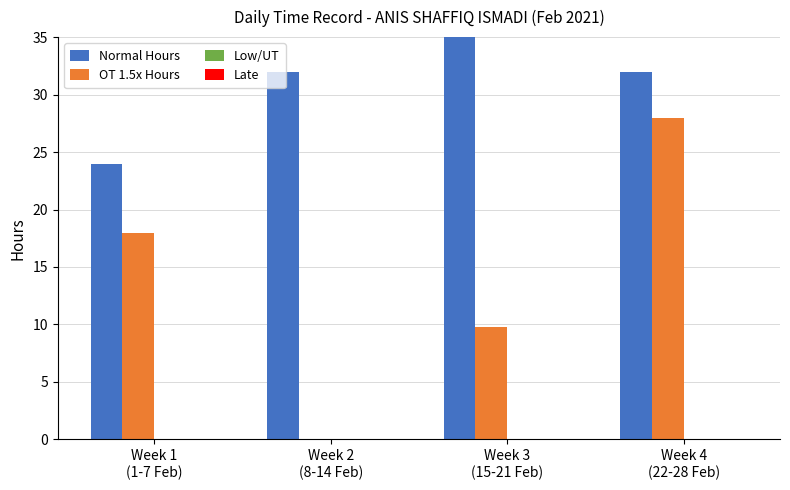

Reading right to left, list all the values displayed in this chart.

Normal Hours: Week 4
(22-28 Feb)=32.0	Week 3
(15-21 Feb)=40.0	Week 2
(8-14 Feb)=32.0	Week 1
(1-7 Feb)=24.0
OT 1.5x Hours: Week 4
(22-28 Feb)=28.0	Week 3
(15-21 Feb)=9.8	Week 2
(8-14 Feb)=0.0	Week 1
(1-7 Feb)=18.0
Low/UT: Week 4
(22-28 Feb)=0.0	Week 3
(15-21 Feb)=0.0	Week 2
(8-14 Feb)=0.0	Week 1
(1-7 Feb)=0.0
Late: Week 4
(22-28 Feb)=0.0	Week 3
(15-21 Feb)=0.0	Week 2
(8-14 Feb)=0.0	Week 1
(1-7 Feb)=0.0